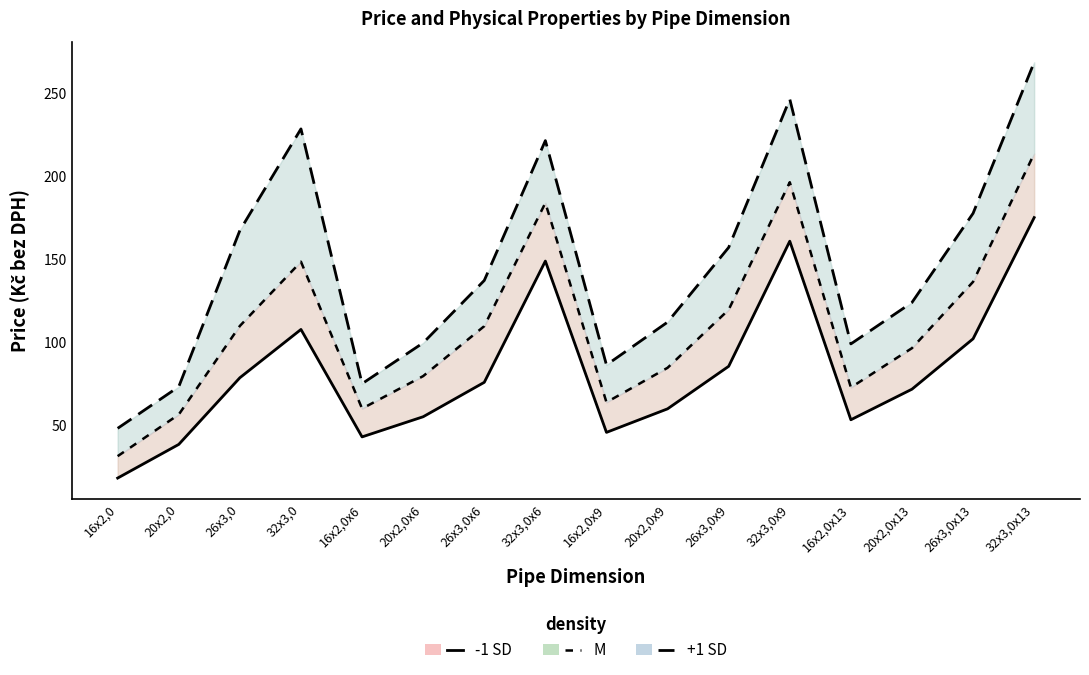

Reading left to right, what are all the values shown in this chart?

-1 SD: 16x2,0=18.1	20x2,0=38.4	26x3,0=78.6	32x3,0=107.6	16x2,0x6=42.9	20x2,0x6=55.1	26x3,0x6=75.8	32x3,0x6=148.8	16x2,0x9=45.7	20x2,0x9=59.8	26x3,0x9=85.5	32x3,0x9=160.8	16x2,0x13=53.3	20x2,0x13=71.7	26x3,0x13=102.0	32x3,0x13=175.0
M: 16x2,0=31.3	20x2,0=56.4	26x3,0=109.8	32x3,0=148.4	16x2,0x6=60.0	20x2,0x6=79.6	26x3,0x6=109.7	32x3,0x6=183.9	16x2,0x9=63.8	20x2,0x9=84.6	26x3,0x9=119.5	32x3,0x9=196.3	16x2,0x13=72.7	20x2,0x13=96.4	26x3,0x13=136.3	32x3,0x13=213.6
+1 SD: 16x2,0=48.1	20x2,0=73.2	26x3,0=167.3	32x3,0=228.4	16x2,0x6=75.0	20x2,0x6=99.6	26x3,0x6=137.2	32x3,0x6=221.4	16x2,0x9=86.3	20x2,0x9=112.1	26x3,0x9=157.0	32x3,0x9=246.3	16x2,0x13=99.0	20x2,0x13=123.9	26x3,0x13=177.6	32x3,0x13=268.6